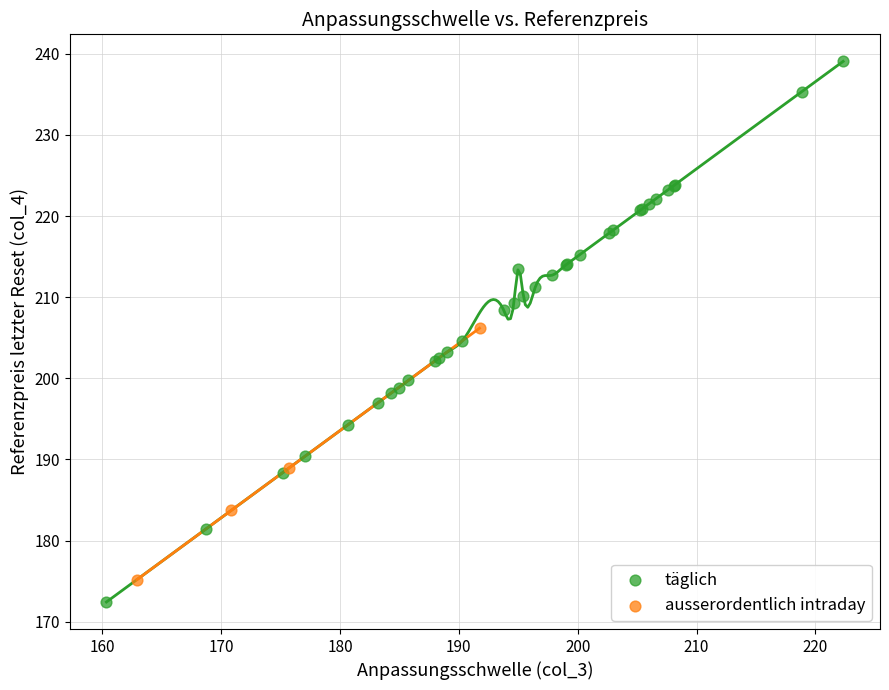

Which series reaches the maximum Y coordinate?

täglich